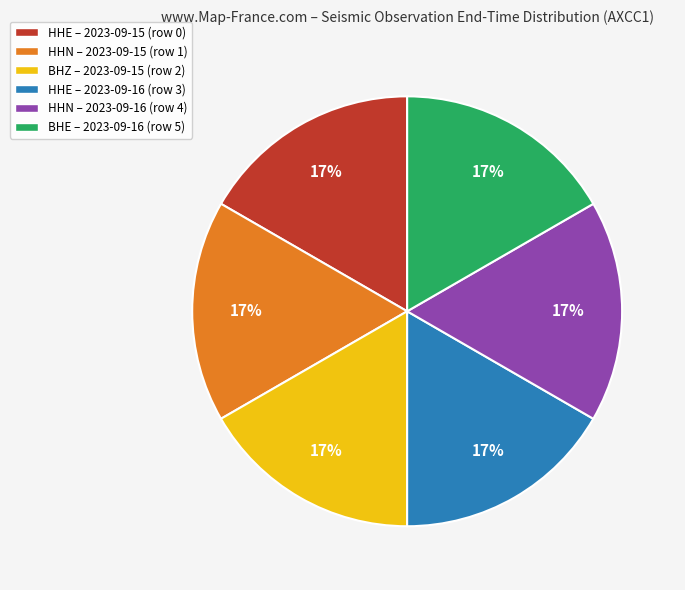

Is there a majority slice in this chart?

No